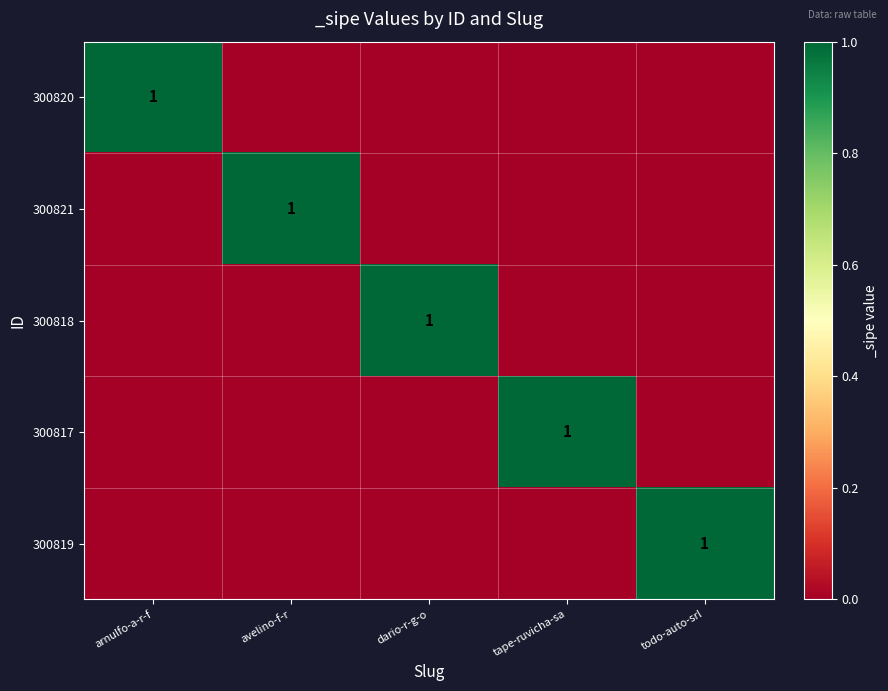

The value of 300821 at avelino-f-r is 2. True or false?

False